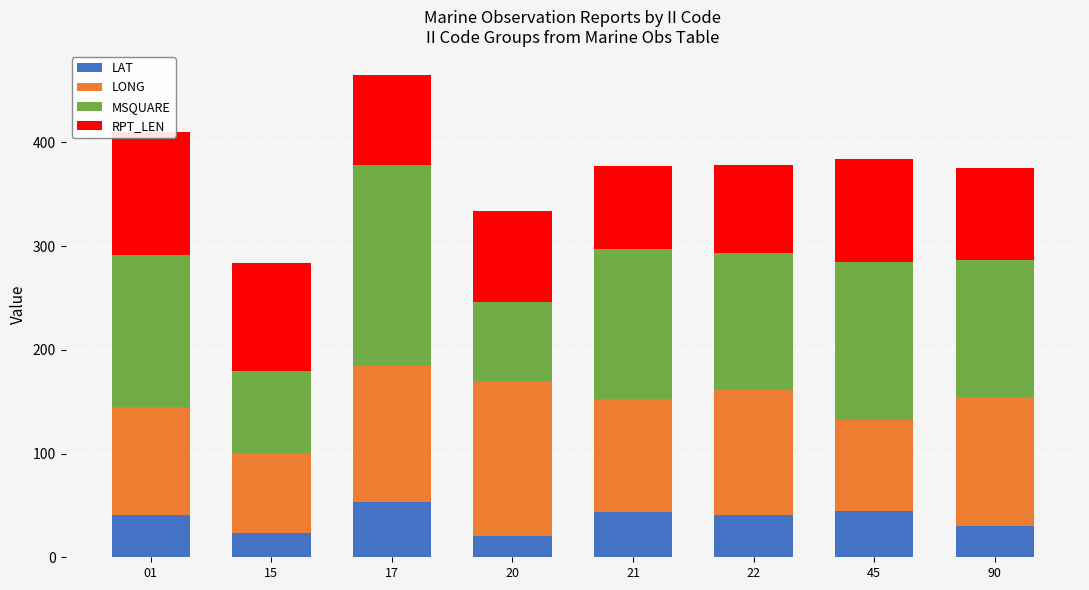

What is the sum of all LAT values?

297.2